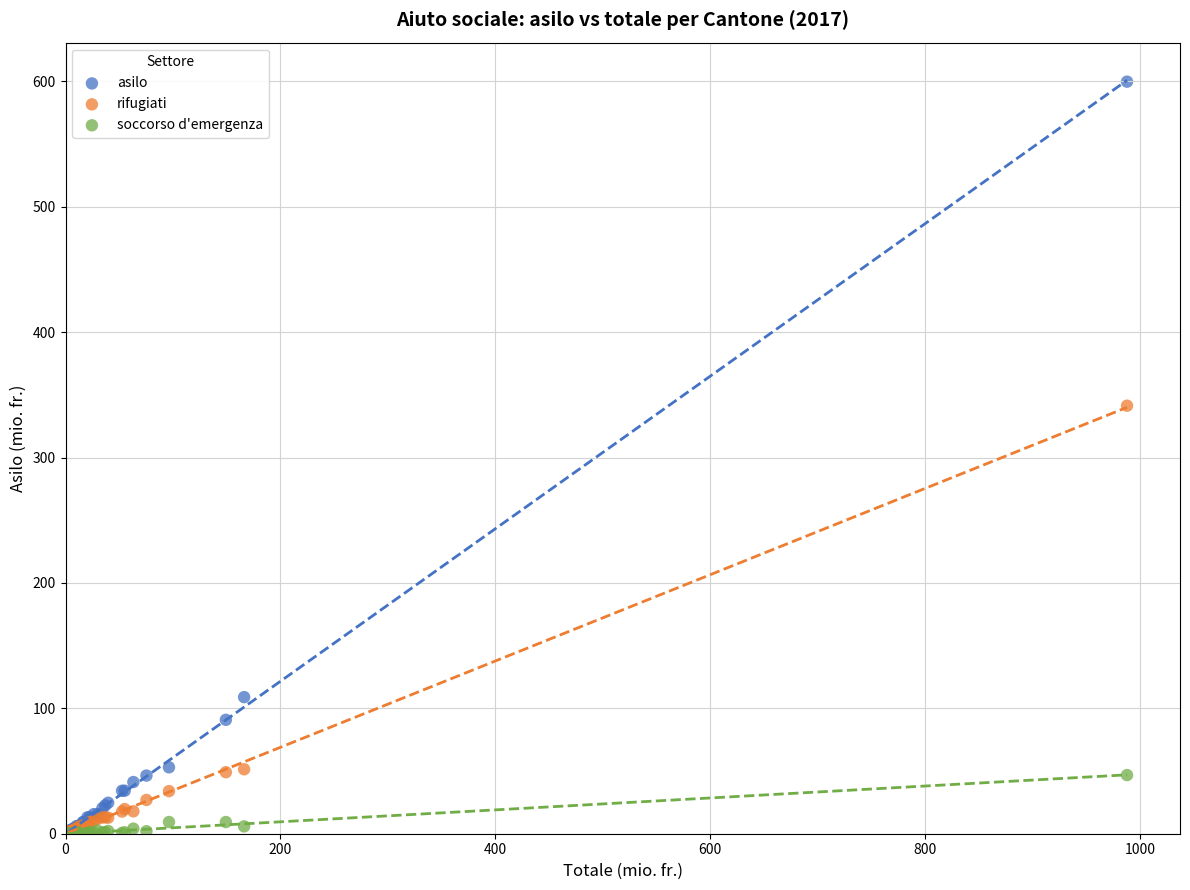

Across all series, what Y value is closest to 299?

341.3